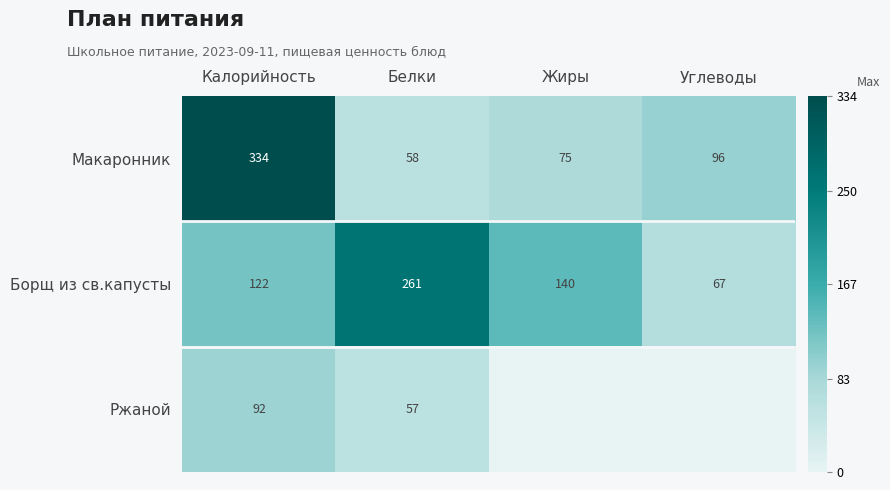

At which label is Макаронник closest to 196?

Углеводы